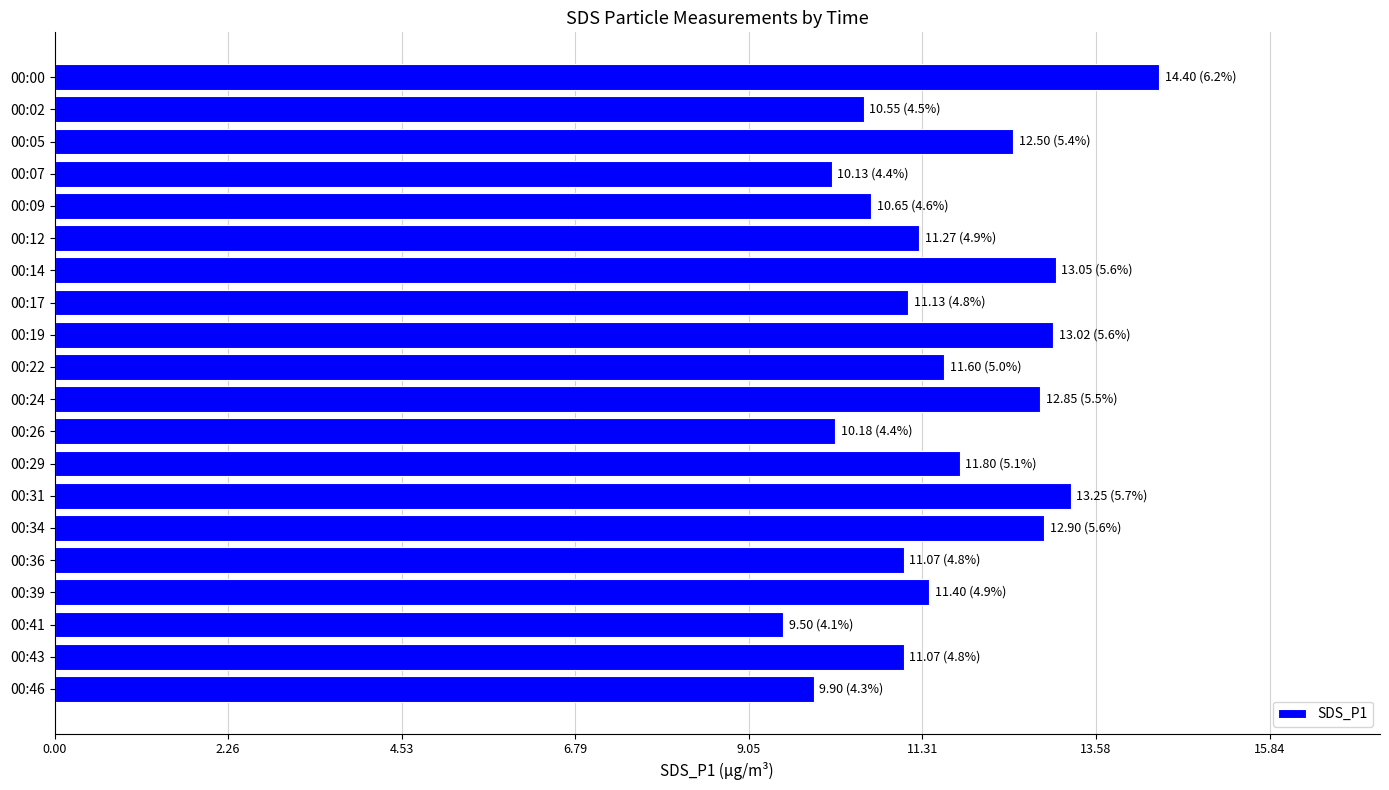

What is the smallest value displayed?

9.5